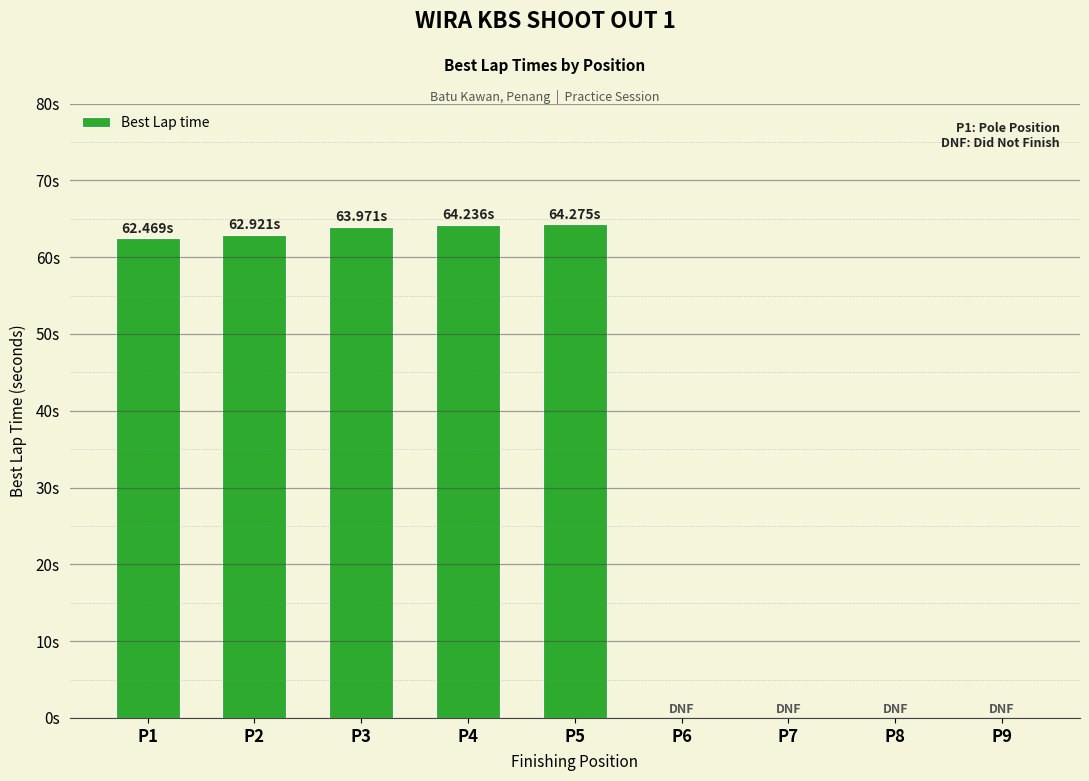

What value does the data have at P2?

62.9